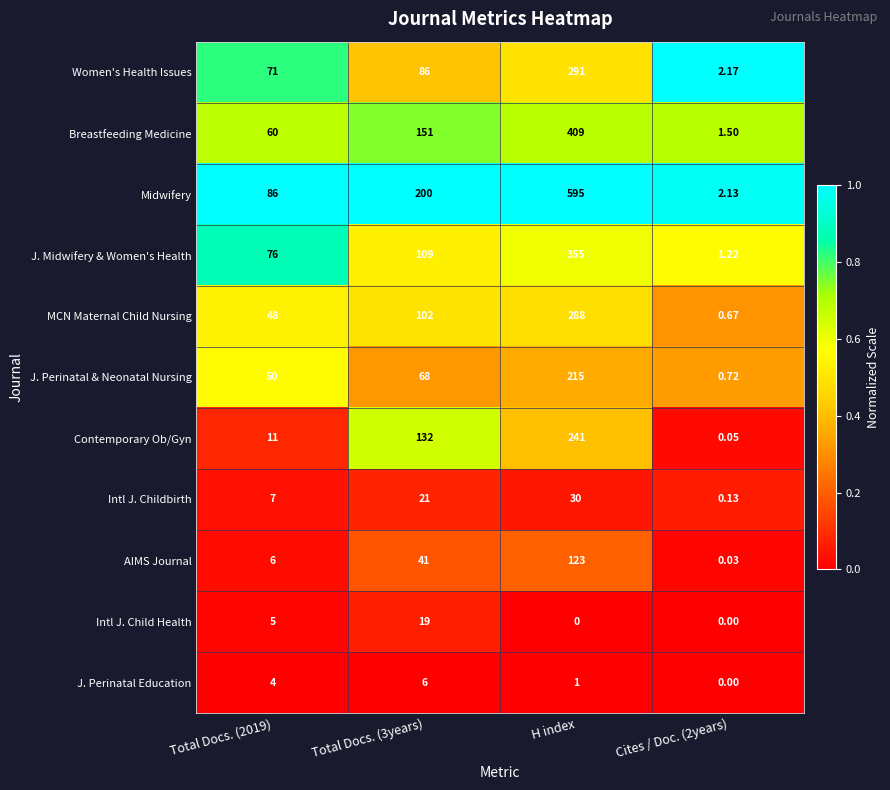

Which series has the largest total across all categories?

Midwifery